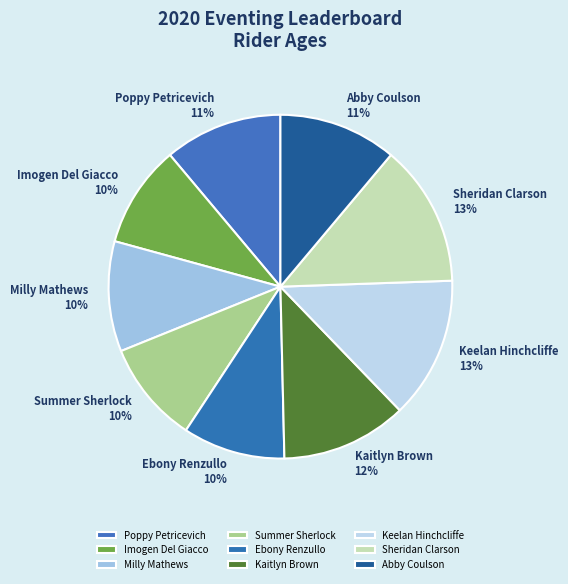

To the nearest percent, what is the average slice percentage?

11%